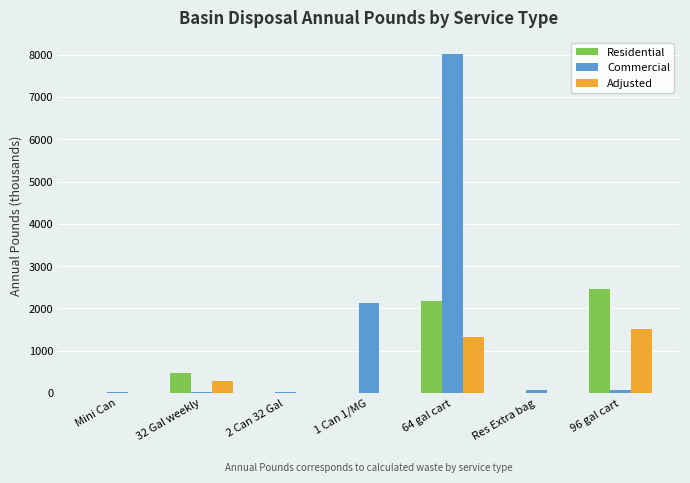

What is the spread (max minus min) of values at 1 Can 1/MG?

2117.8